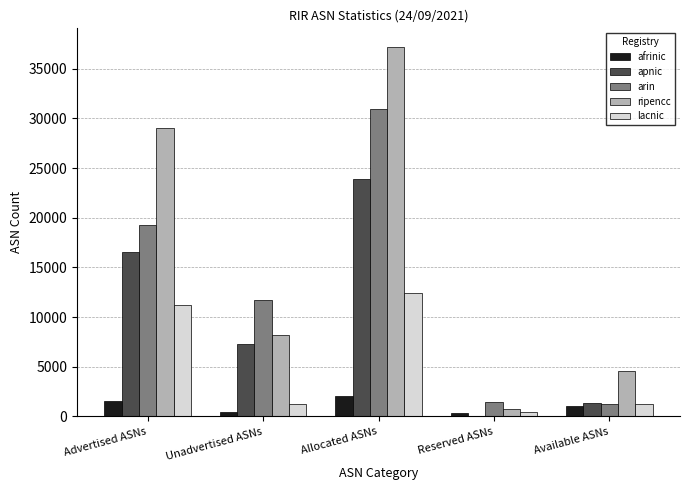

Which series changed the most between Unadvertised ASNs and Allocated ASNs?

ripencc